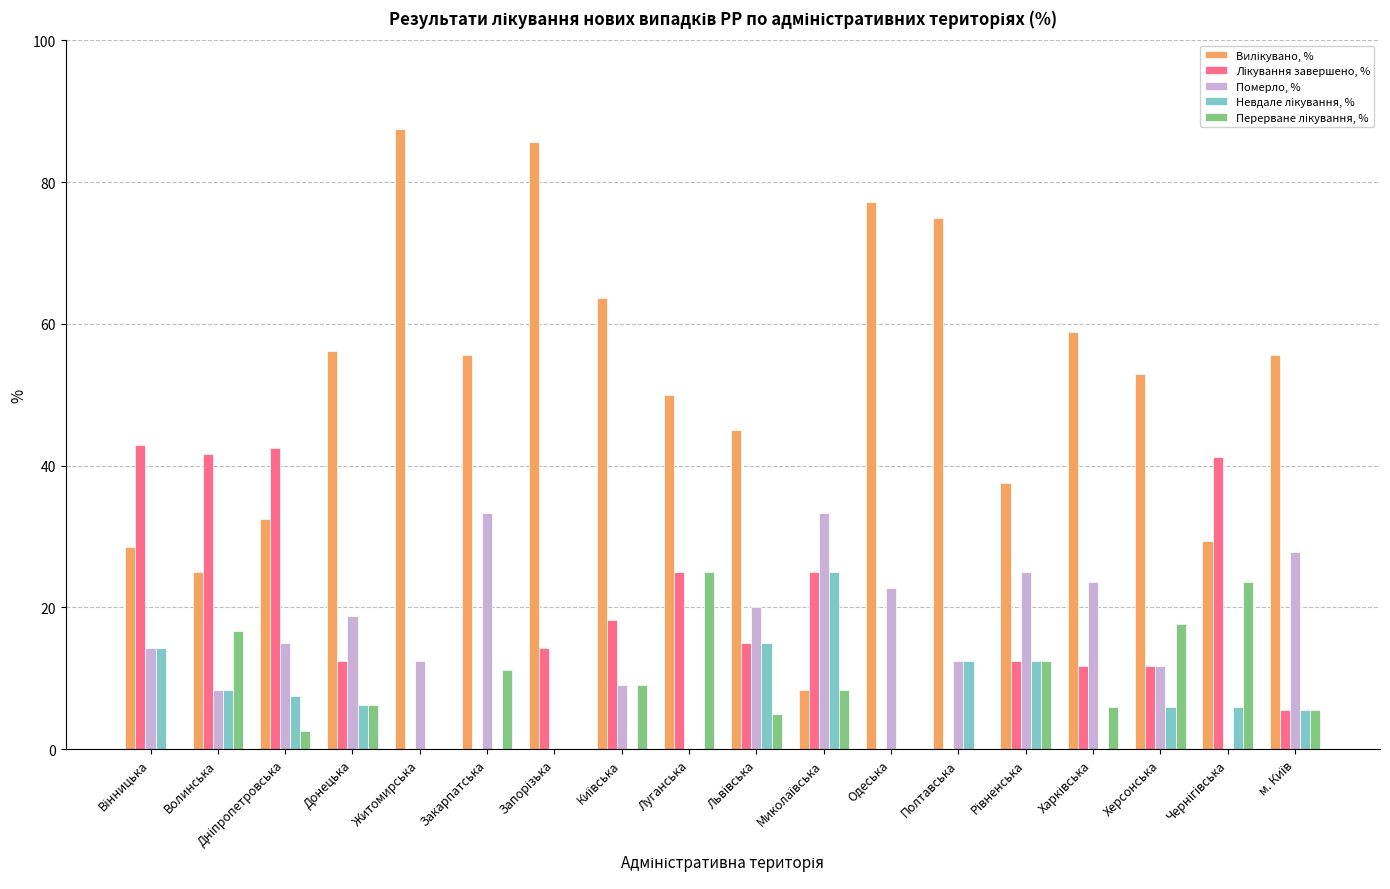

What is the approximate value of Перерване лікування, % at м. Київ?

5.6